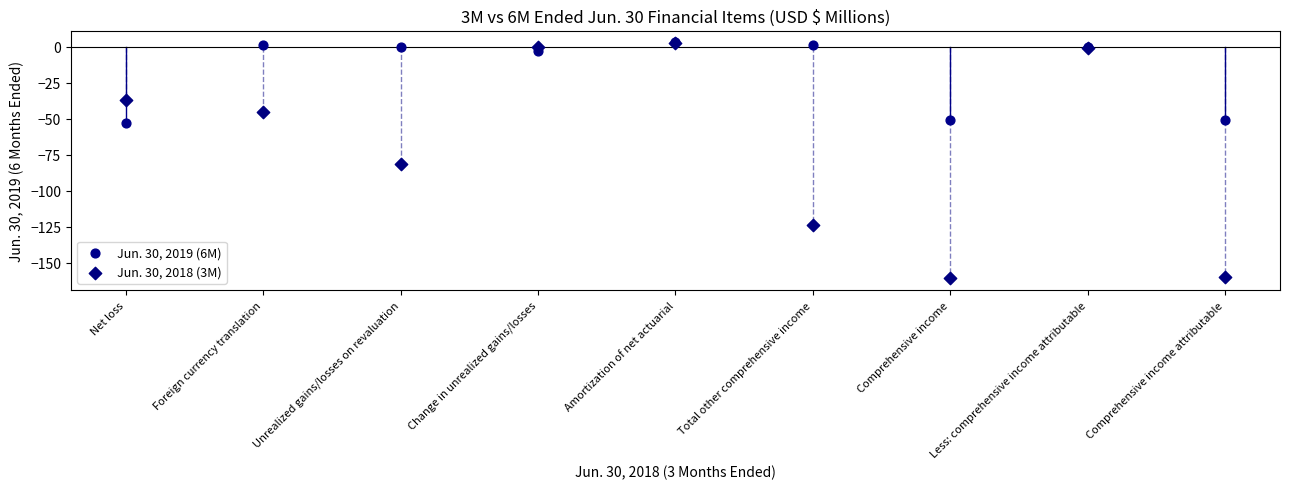

Which series reaches the minimum Y coordinate?

Jun. 30, 2018 (3M)